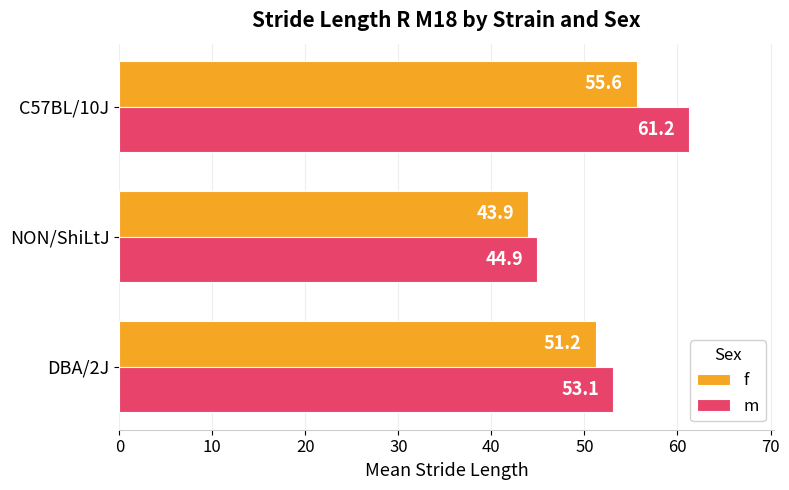

The value of m at NON/ShiLtJ is 44.9. True or false?

True